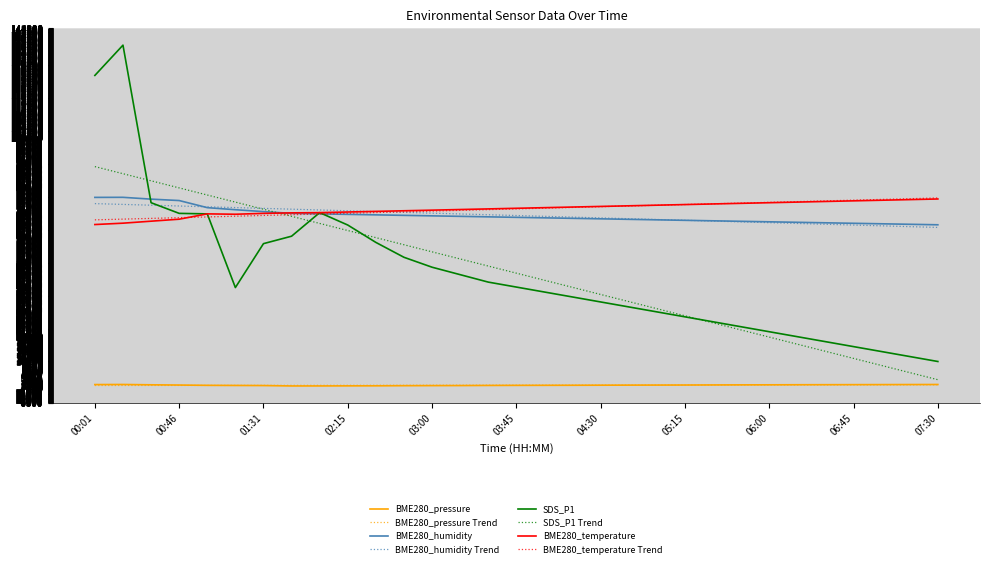

What is the maximum value shown in the chart?

137500.0